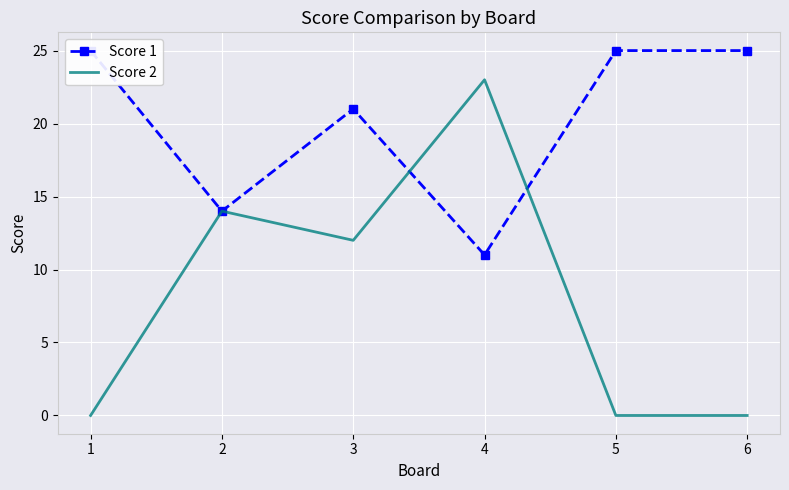

What is the sum of all Score 1 values?

121